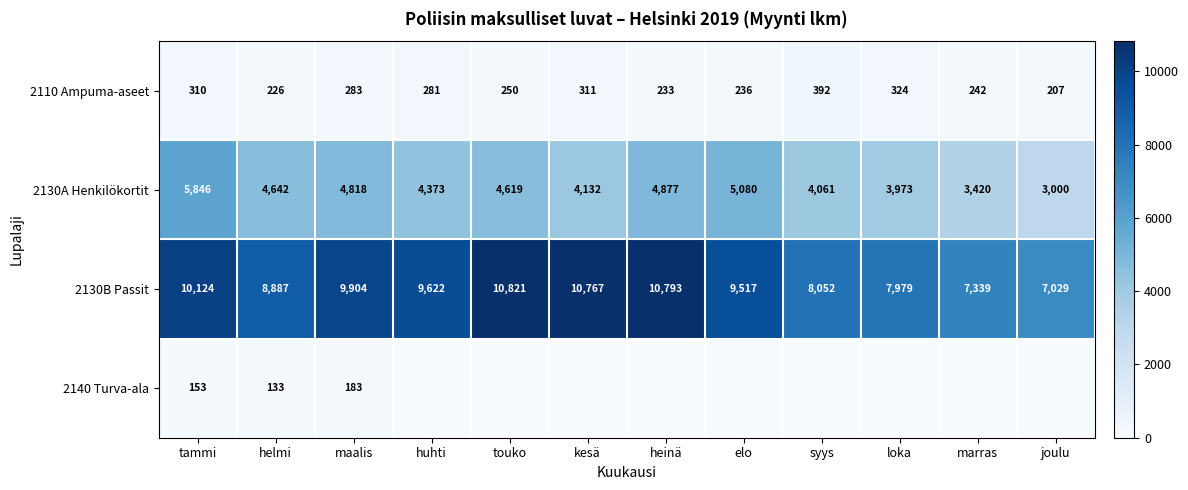

At how many categories does at least one series exceed 5866?

12